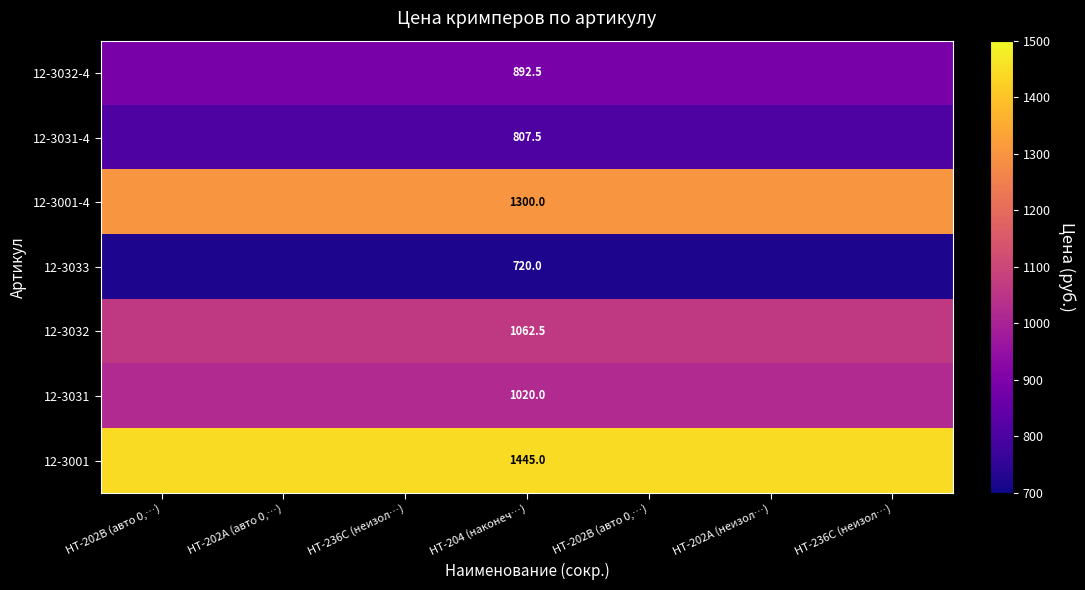

Which series has the largest total across all categories?

12-3001